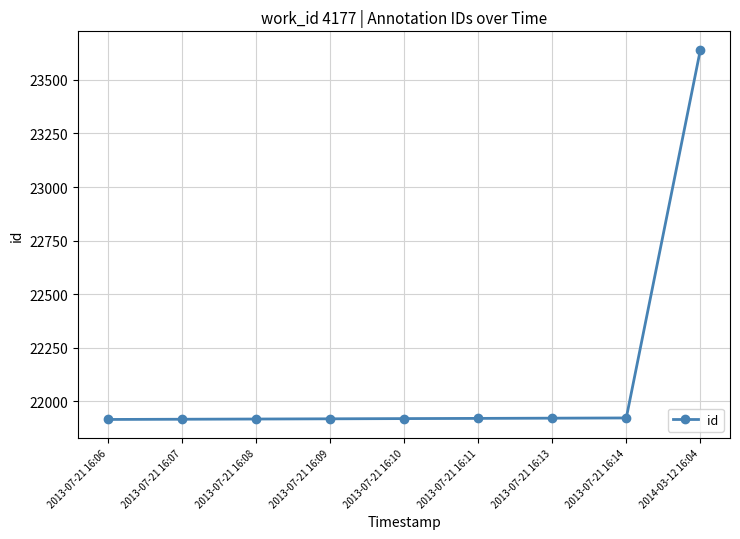

What is the label of the 4th point from the right?

2013-07-21 16:11